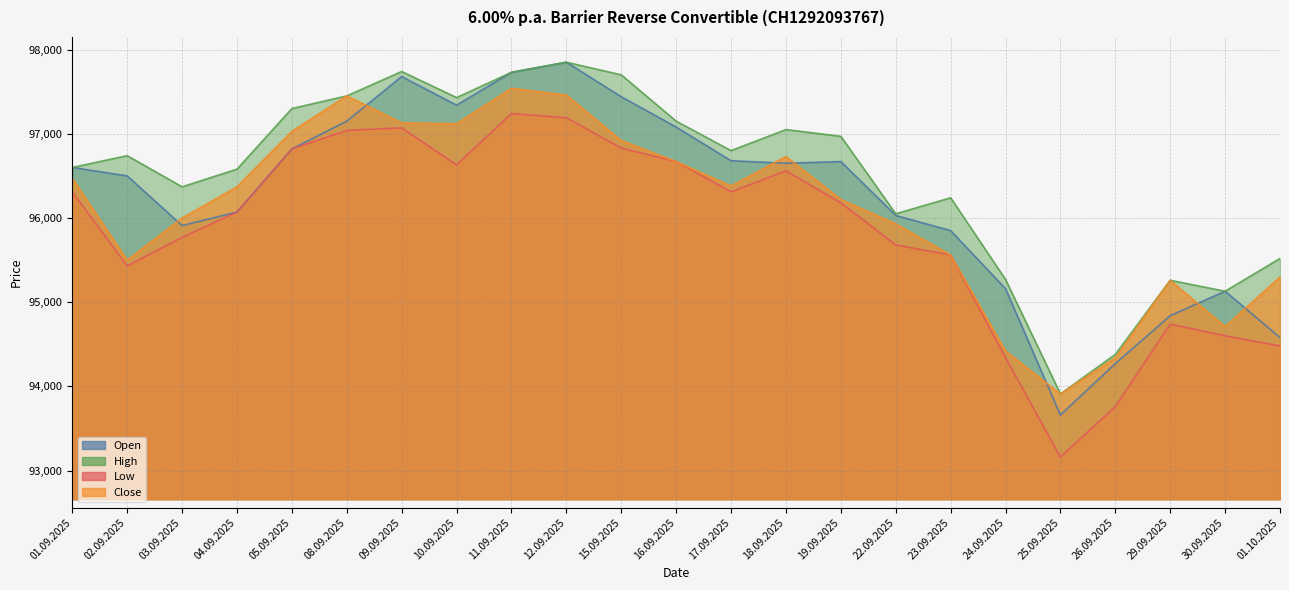

True or false: Close and Low intersect in this chart.

False